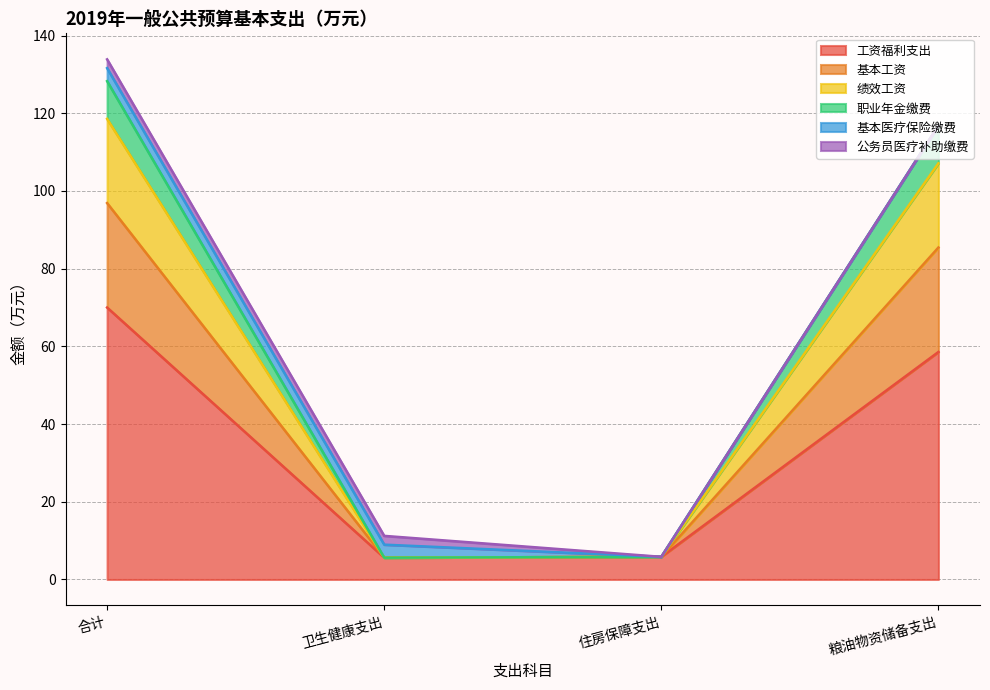

True or false: 工资福利支出 and 基本工资 intersect in this chart.

False